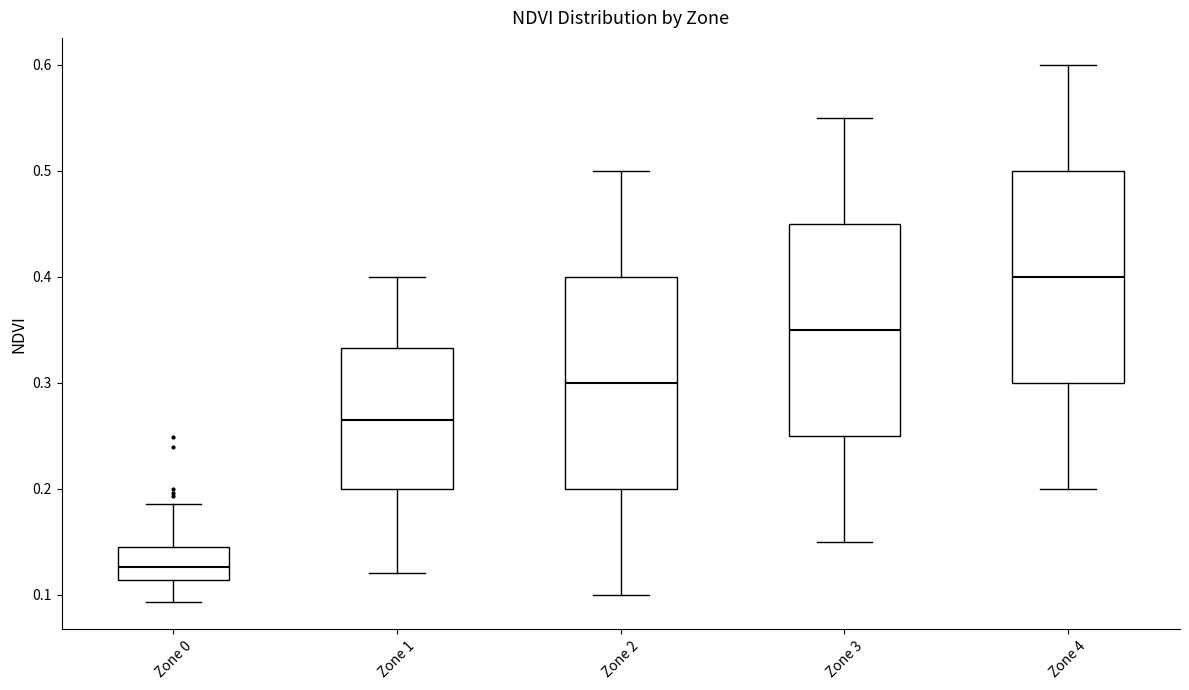

Reading left to right, transcribe this box plot: for each box, give where its median line is, the range the box spans, and where its two whiskers end, as read against the y-axis. The values are not printed on the chart, so give them approximately, as read against the axis.

Zone 0: median 0.13, box 0.11 to 0.15, whiskers 0.09 to 0.19
Zone 1: median 0.27, box 0.20 to 0.33, whiskers 0.12 to 0.40
Zone 2: median 0.30, box 0.20 to 0.40, whiskers 0.10 to 0.50
Zone 3: median 0.35, box 0.25 to 0.45, whiskers 0.15 to 0.55
Zone 4: median 0.40, box 0.30 to 0.50, whiskers 0.20 to 0.60